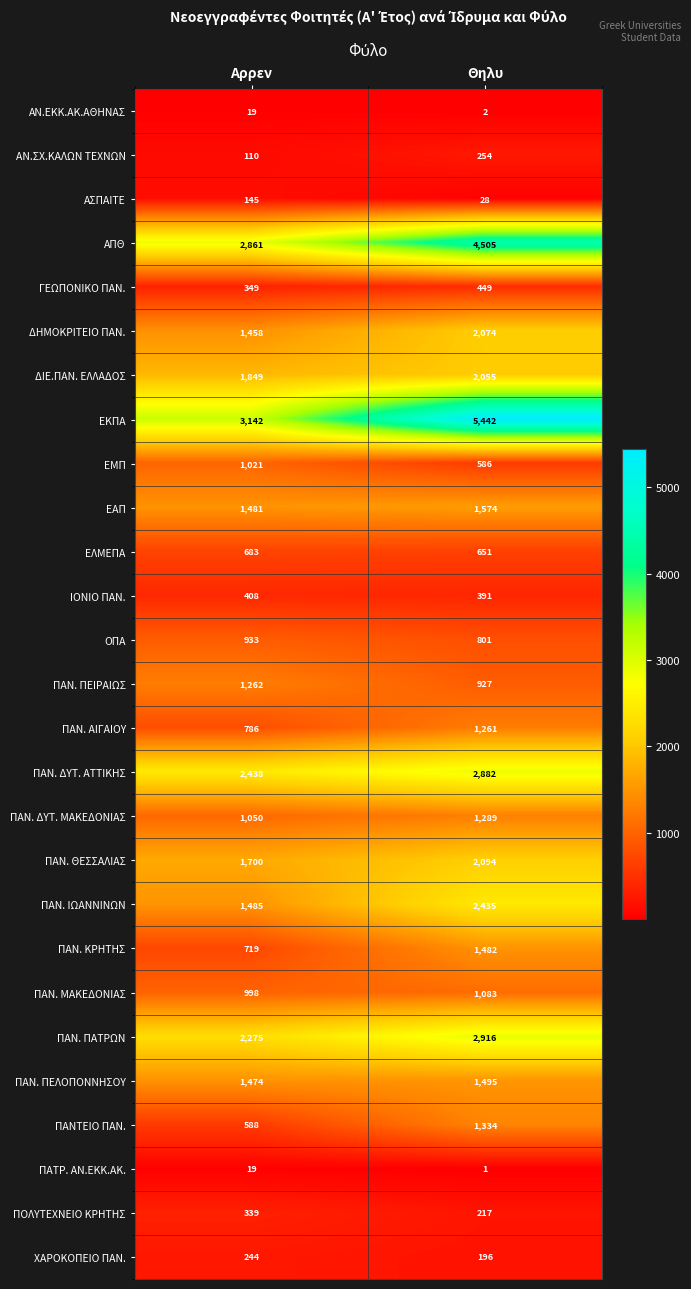

Which label corresponds to the largest value in the chart?

Θηλυ